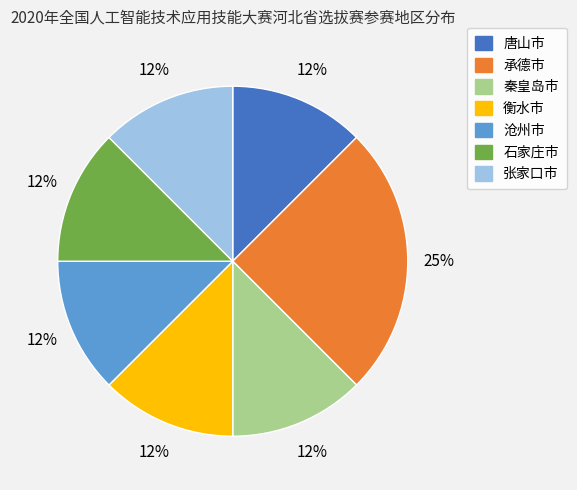

Is there any slice that represents more than half of the pie?

No